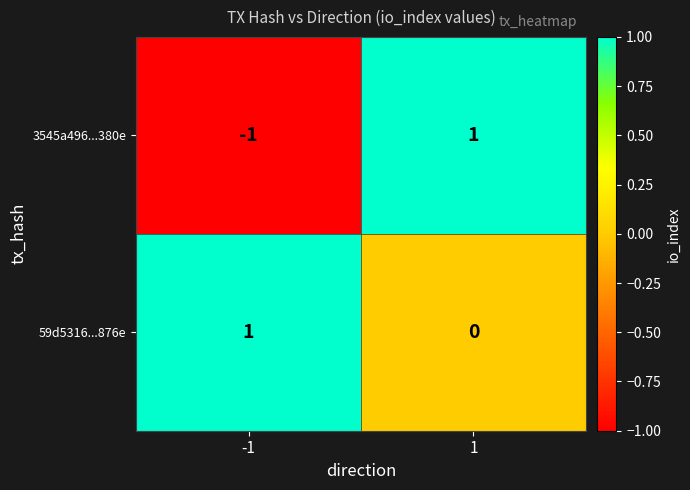

At 1, list the series in order from largest to smallest.

3545a496...380e, 59d5316...876e